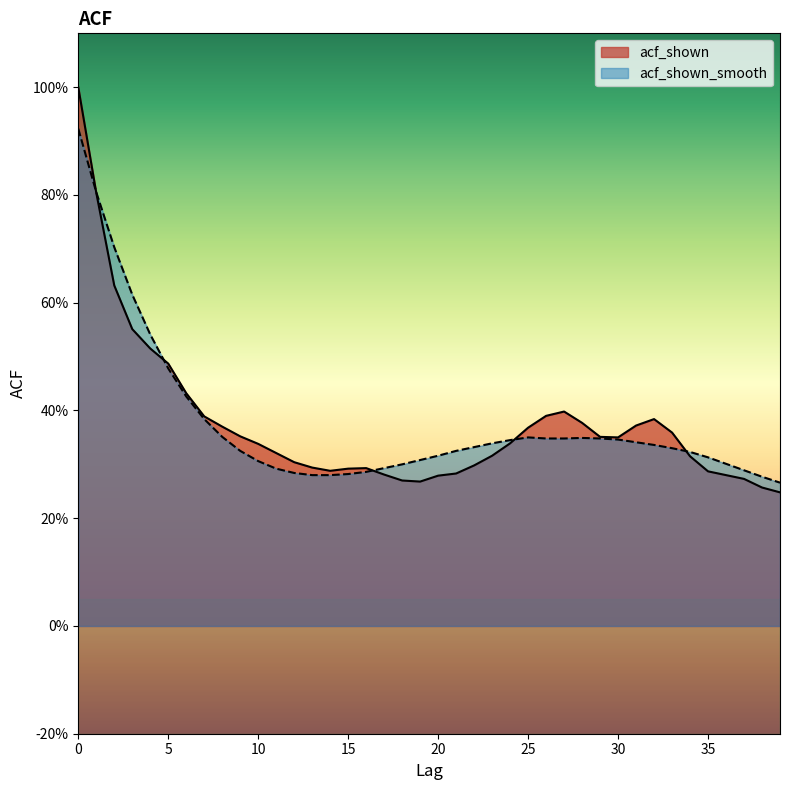

Where do acf_shown_smooth and acf_shown first cross each other?

0 and 1